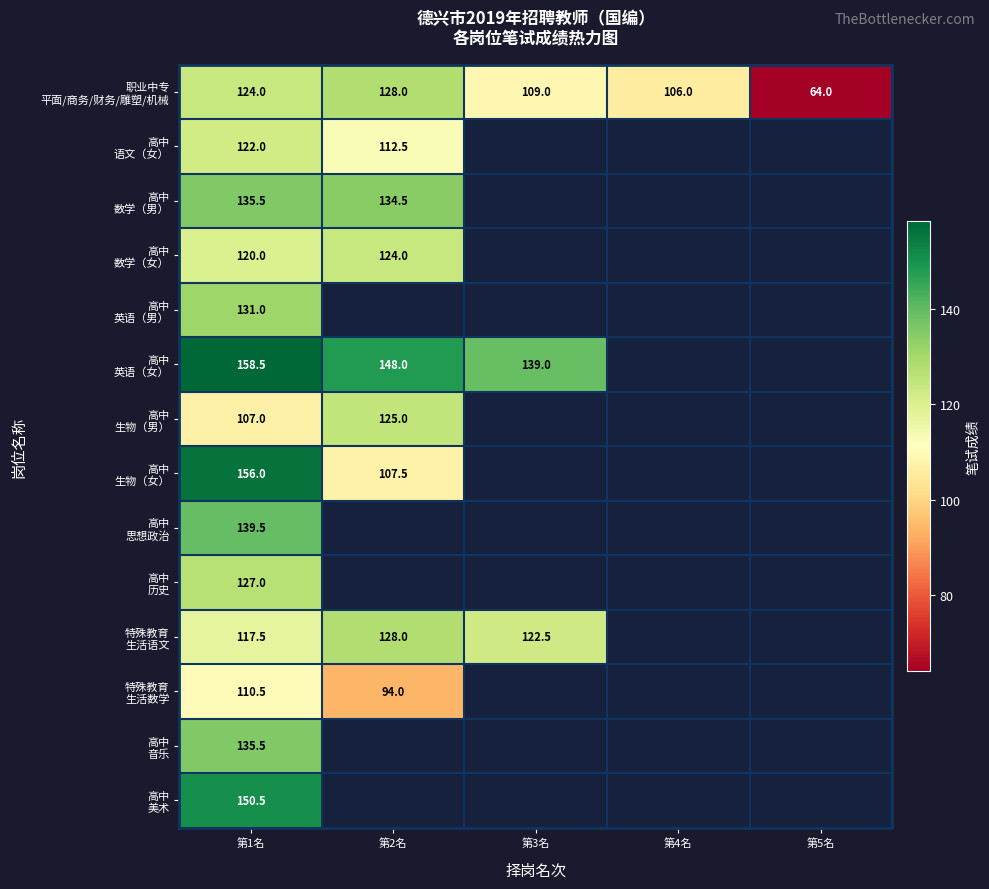

At which category is the sum across all series the highest?

第1名